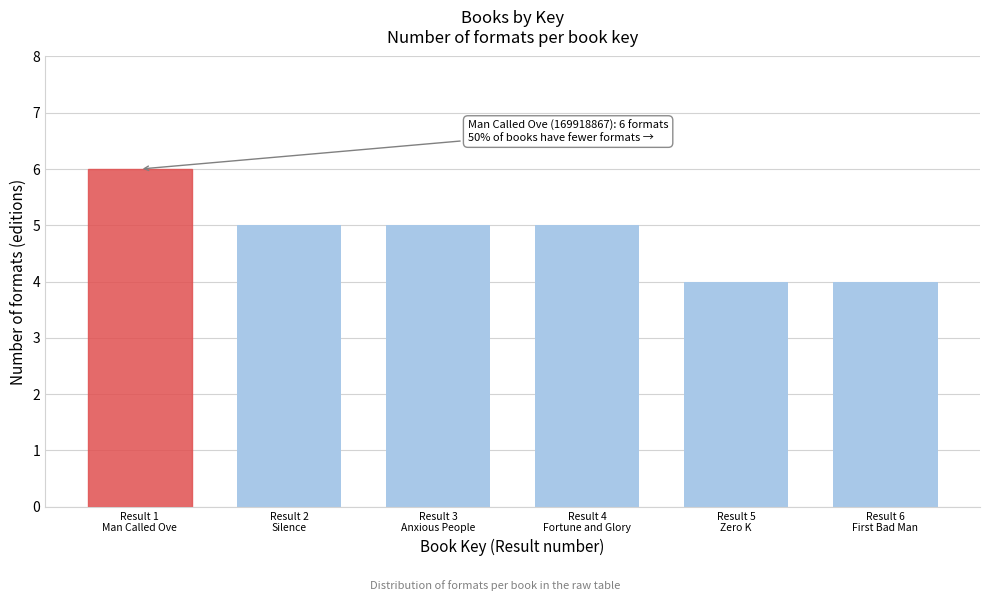

Reading left to right, what are all the values shown in this chart?

6	5	5	5	4	4